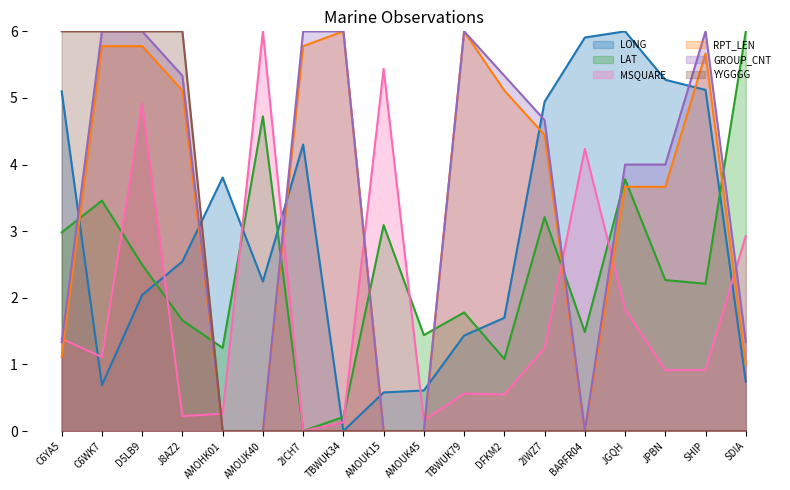

List the series in order of their peak value, highest first.

LONG, LAT, MSQUARE, RPT_LEN, GROUP_CNT, YYGGGG